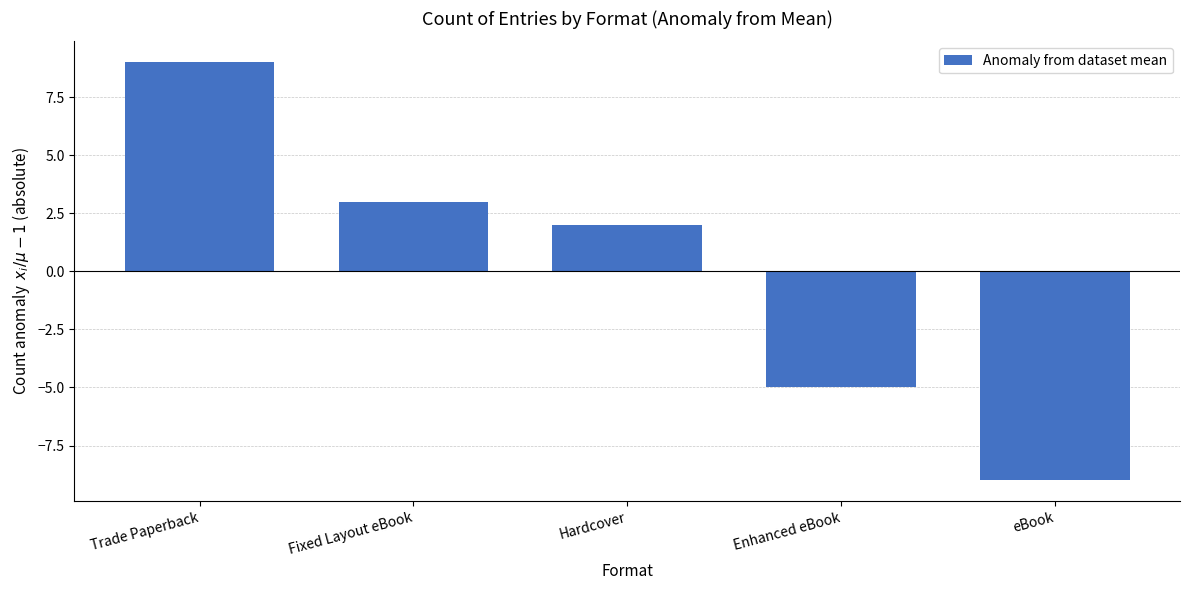

Reading left to right, transcribe all the data shown in this chart.

Trade Paperback=9	Fixed Layout eBook=3	Hardcover=2	Enhanced eBook=-5	eBook=-9